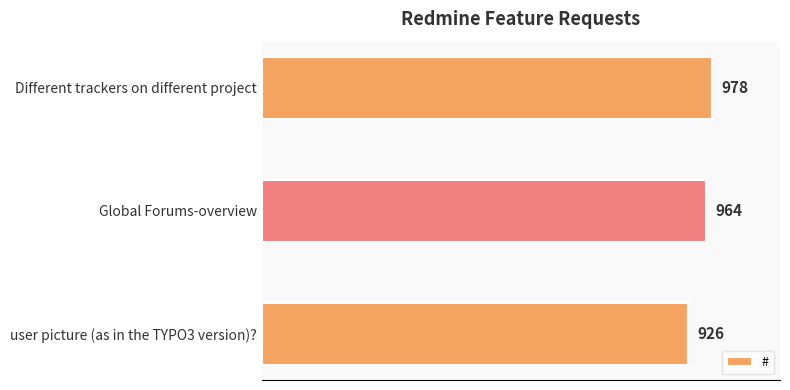

Reading top to bottom, what are all the values shown in this chart?

Different trackers on different project=978	Global Forums-overview=964	user picture (as in the TYPO3 version)?=926